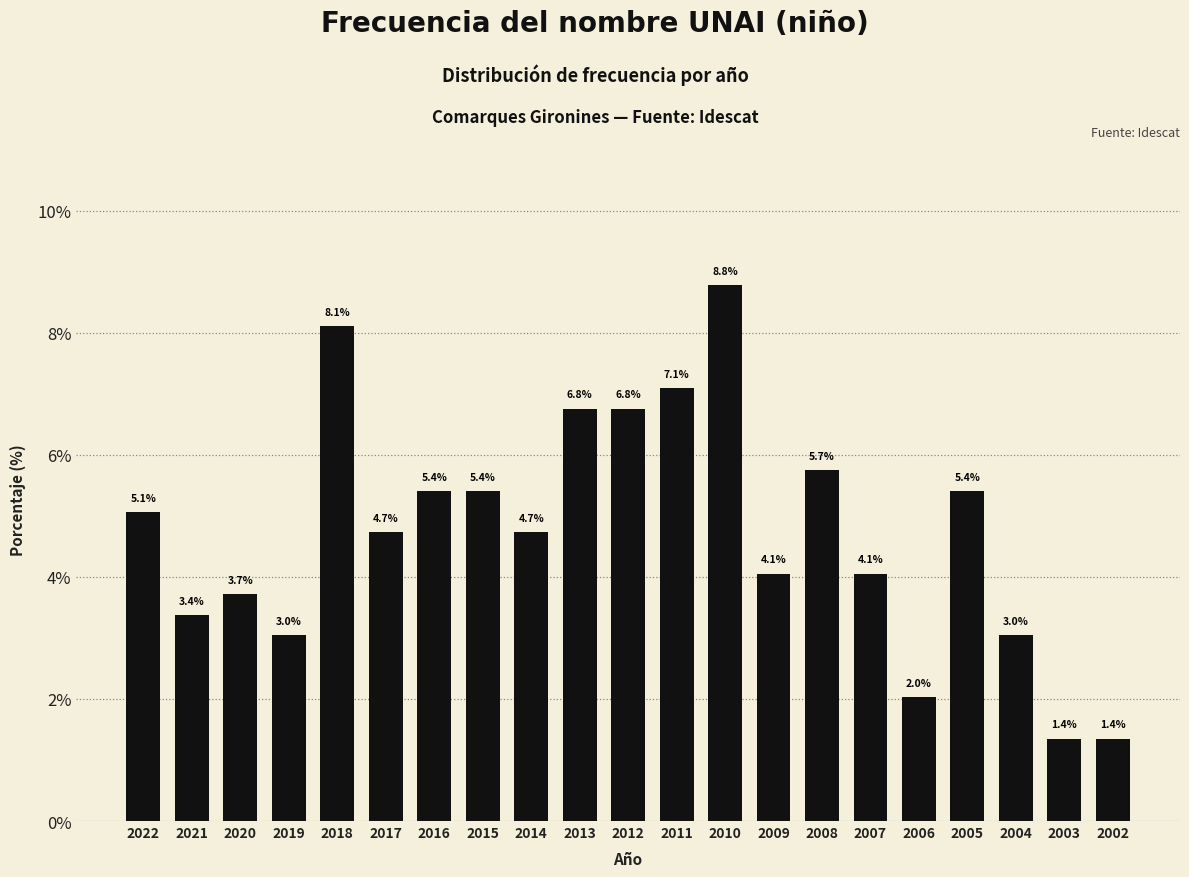

Reading left to right, extract all data points from this chart.

2022=5.1	2021=3.4	2020=3.7	2019=3.0	2018=8.1	2017=4.7	2016=5.4	2015=5.4	2014=4.7	2013=6.8	2012=6.8	2011=7.1	2010=8.8	2009=4.1	2008=5.7	2007=4.1	2006=2.0	2005=5.4	2004=3.0	2003=1.4	2002=1.4